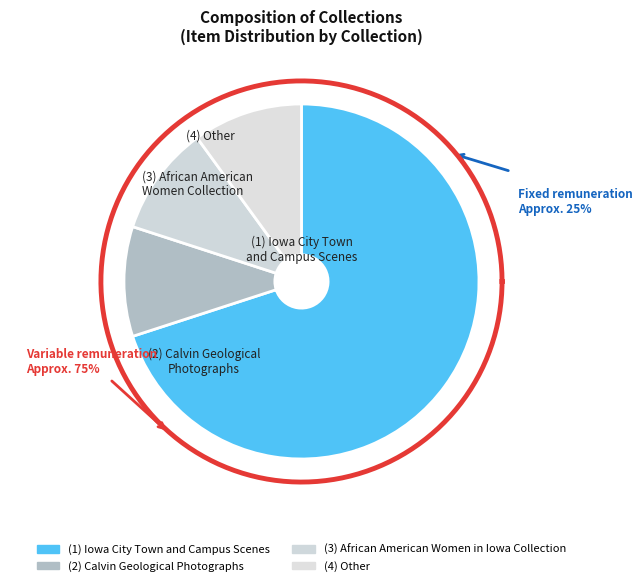

What is the change in value from Iowa City Town and Campus Scenes to Calvin Geological Photographs?

-6